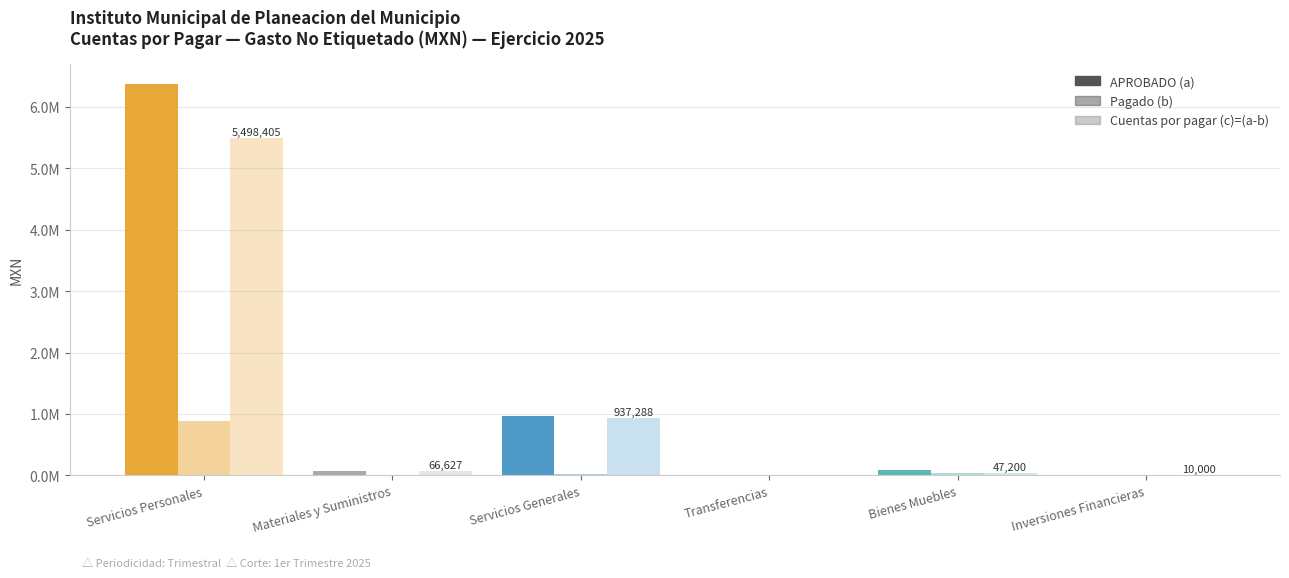

Are the bars grouped side by side (vs. stacked)?

Yes